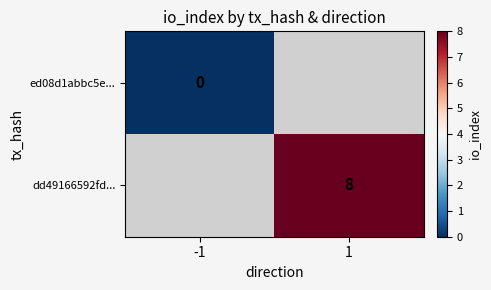

The dd49166592fd... series shows 8 at 1. True or false?

True